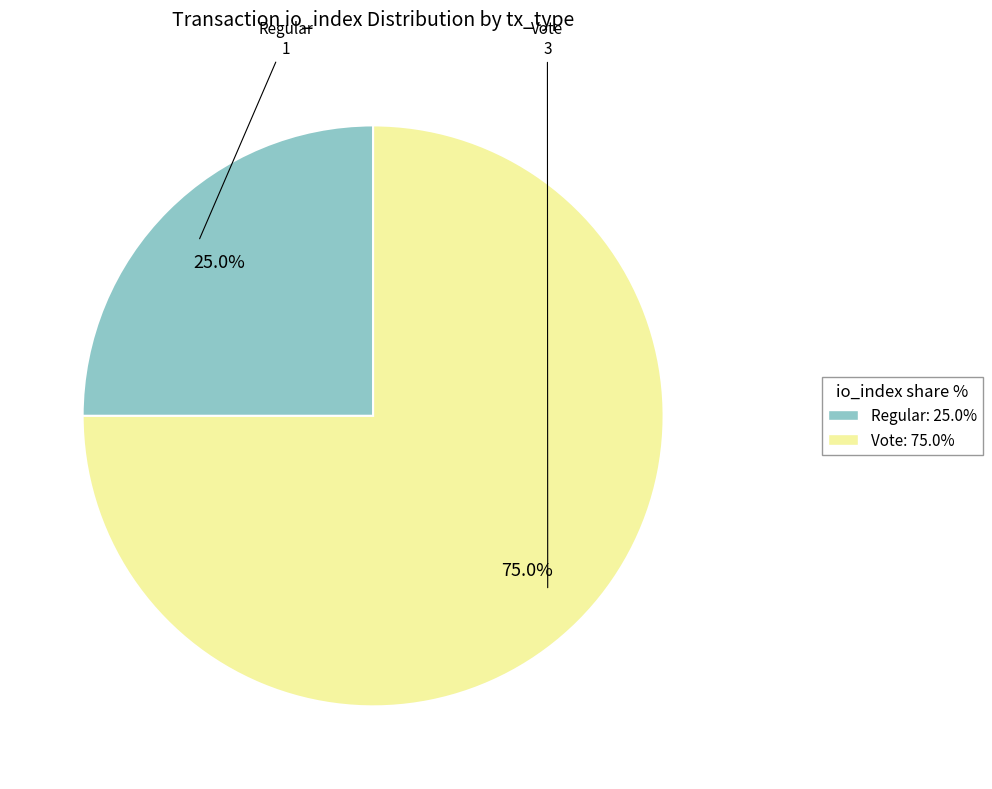

To the nearest percent, what is the difference between the largest and smallest slice percentages?

50%